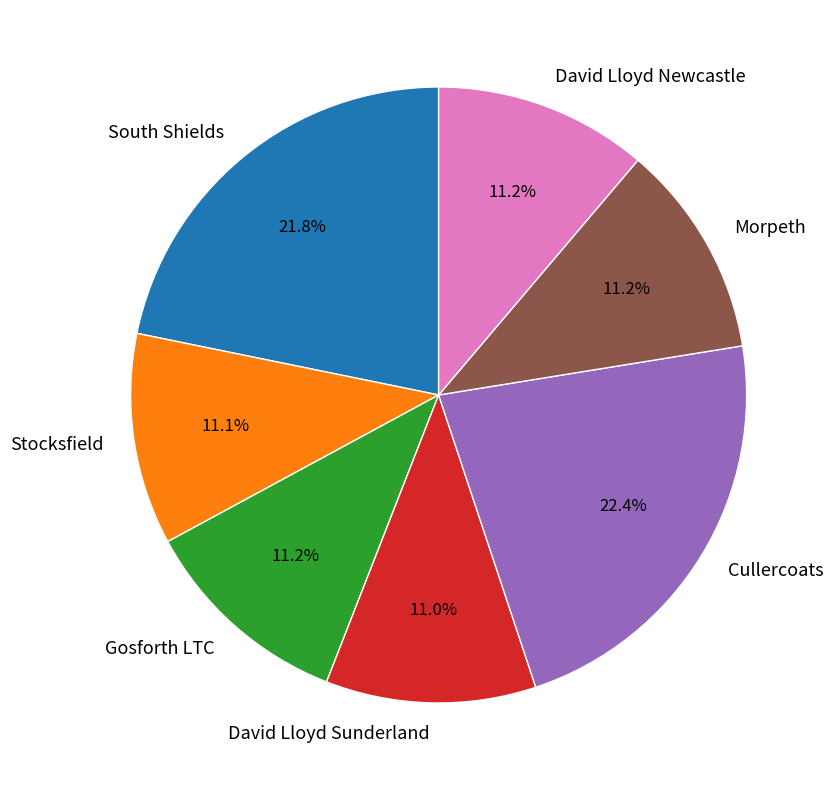

What is the ratio of the value at David Lloyd Sunderland to the value at Gosforth LTC?

1.0